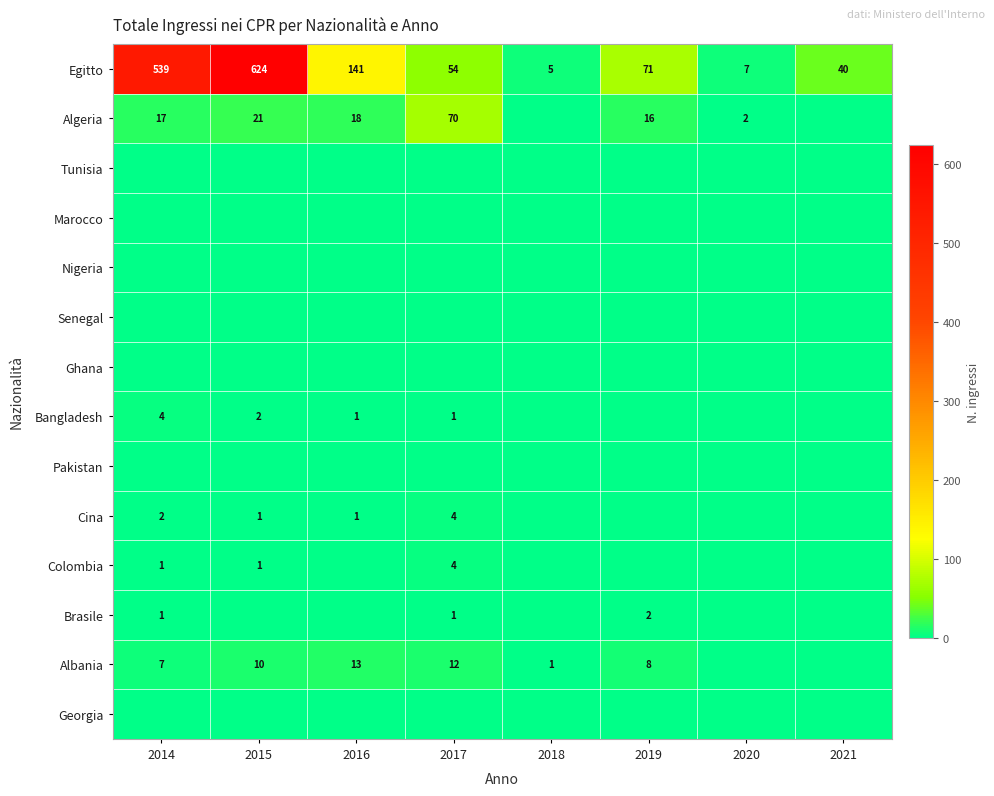

The value of Bangladesh at 2016 is 1. True or false?

True